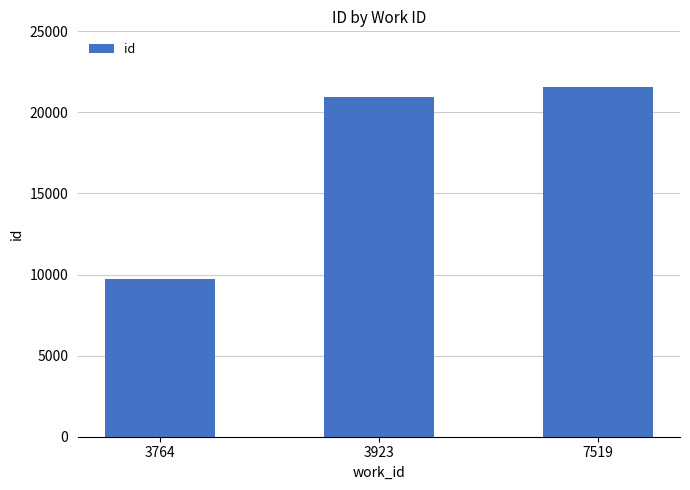

What is the ratio of the value at 3923 to the value at 3764?

2.2